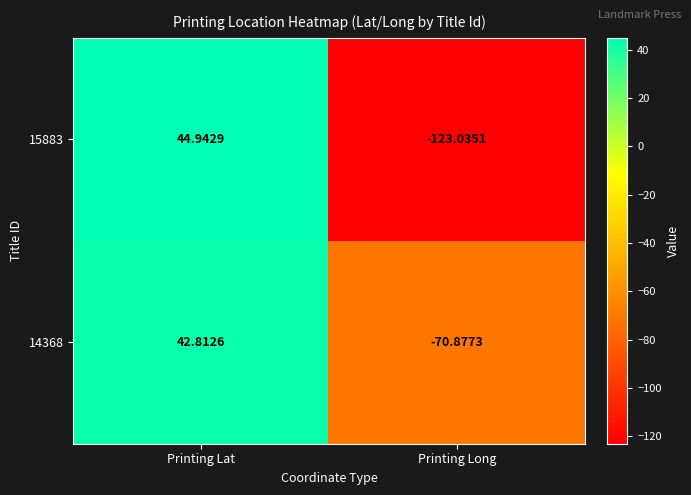

Which label corresponds to the smallest value in the chart?

Printing Long